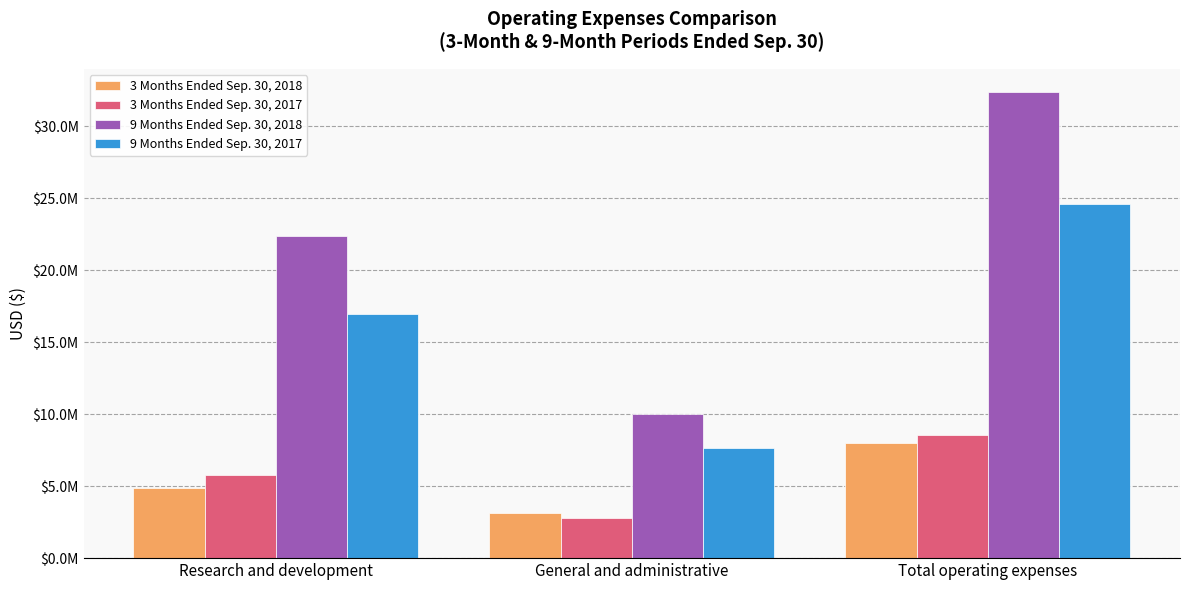

True or false: 3 Months Ended Sep. 30, 2018 has a value of 3125780 at General and administrative.

True